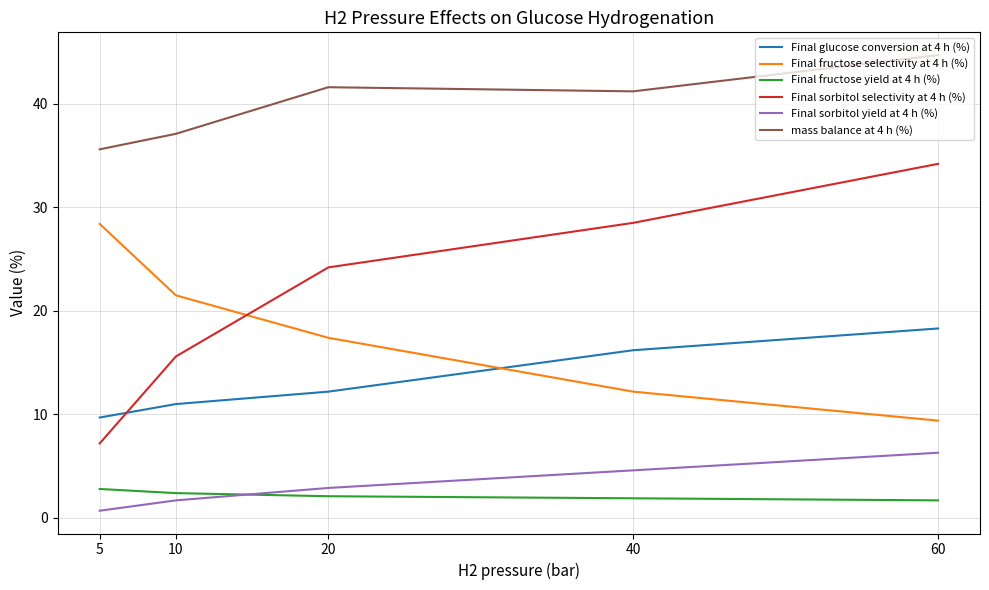

Between 10 and 60, which series saw the biggest shift?

Final sorbitol selectivity at 4 h (%)